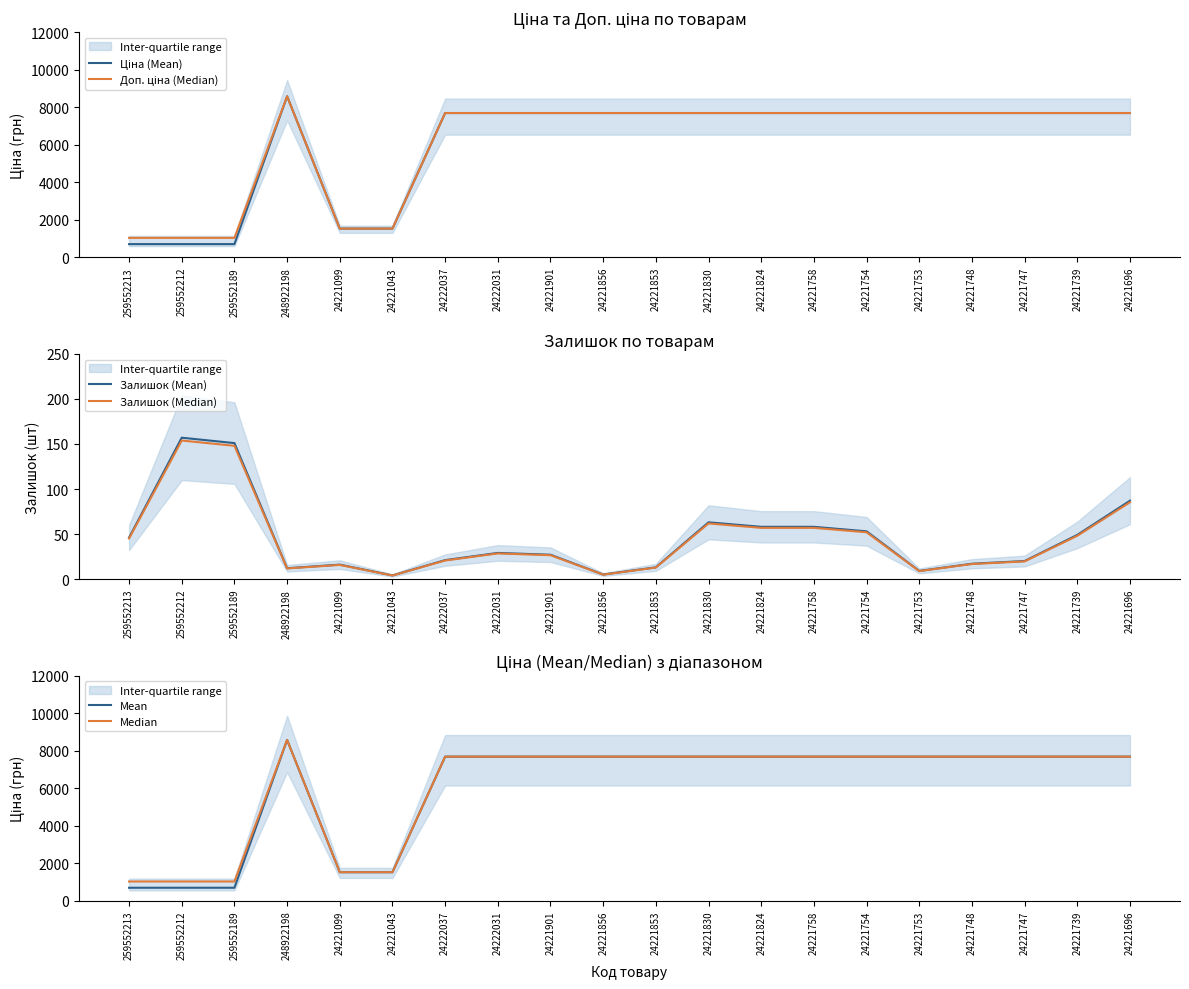

Rank the series at 24221754 from lowest to highest value.

Залишок (Median), Залишок (Mean), Ціна (Mean), Доп. ціна (Median), Mean, Median